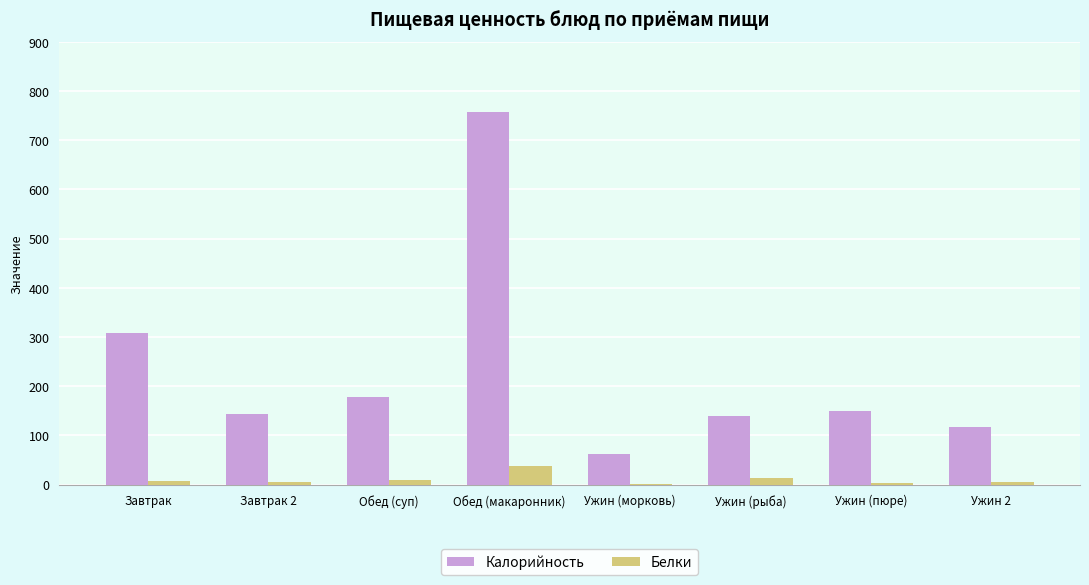

True or false: Калорийность has a value of 63 at Ужин (морковь).

True